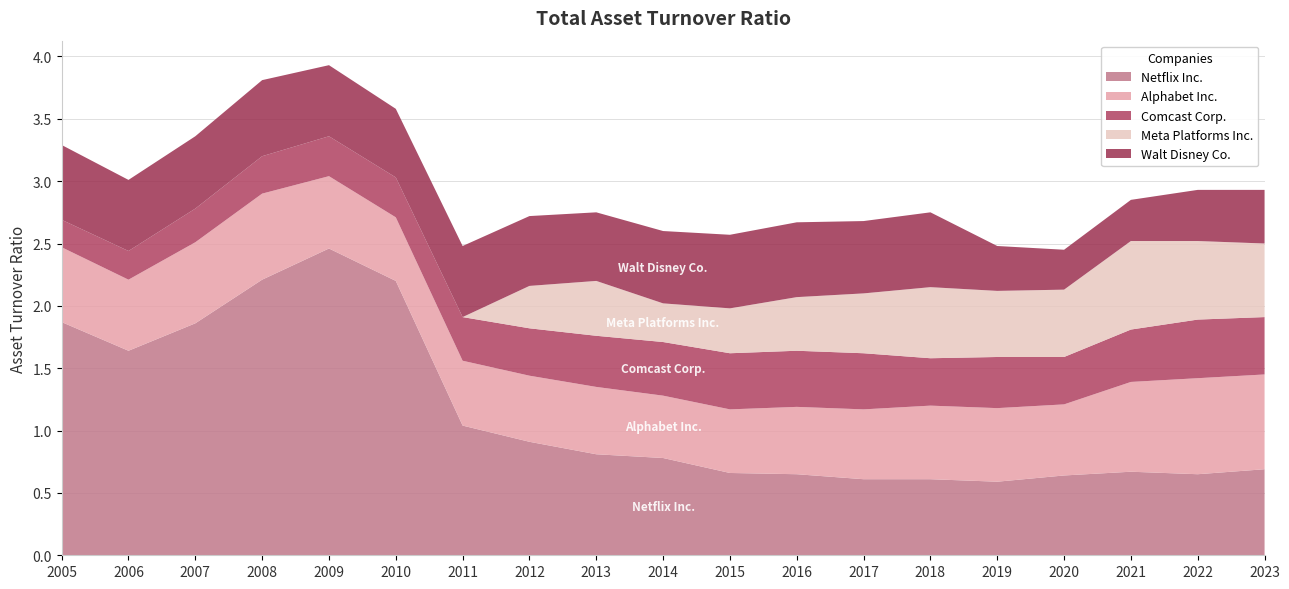

Reading left to right, what are all the values shown in this chart?

Netflix Inc.: 1.9	1.6	1.9	2.2	2.5	2.2	1.0	0.9	0.8	0.8	0.7	0.7	0.6	0.6	0.6	0.6	0.7	0.7	0.7
Alphabet Inc.: 0.6	0.6	0.7	0.7	0.6	0.5	0.5	0.5	0.5	0.5	0.5	0.5	0.6	0.6	0.6	0.6	0.7	0.8	0.8
Comcast Corp.: 0.2	0.2	0.3	0.3	0.3	0.3	0.3	0.4	0.4	0.4	0.5	0.5	0.5	0.4	0.4	0.4	0.4	0.5	0.5
Meta Platforms Inc.: 0.0	0.0	0.0	0.0	0.0	0.0	0.0	0.3	0.4	0.3	0.4	0.4	0.5	0.6	0.5	0.5	0.7	0.6	0.6
Walt Disney Co.: 0.6	0.6	0.6	0.6	0.6	0.6	0.6	0.6	0.6	0.6	0.6	0.6	0.6	0.6	0.4	0.3	0.3	0.4	0.4